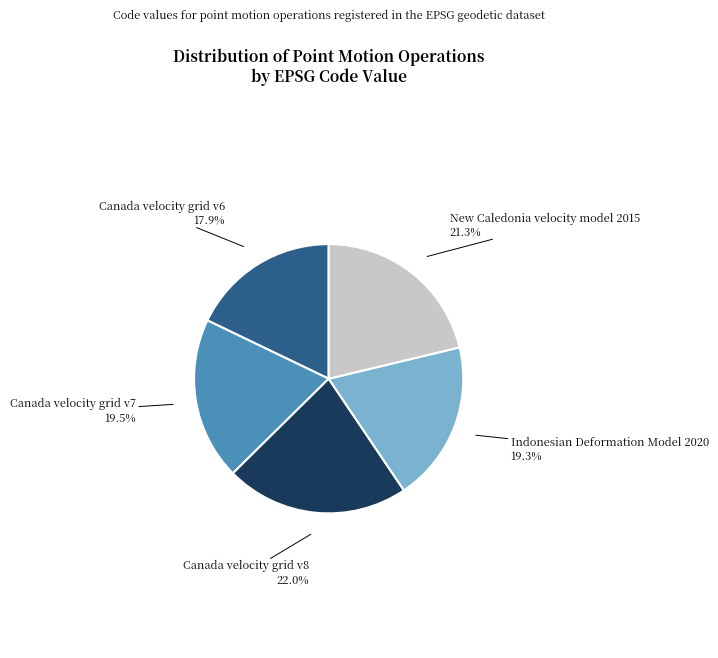

Which slice is the smallest?

Canada velocity grid v6